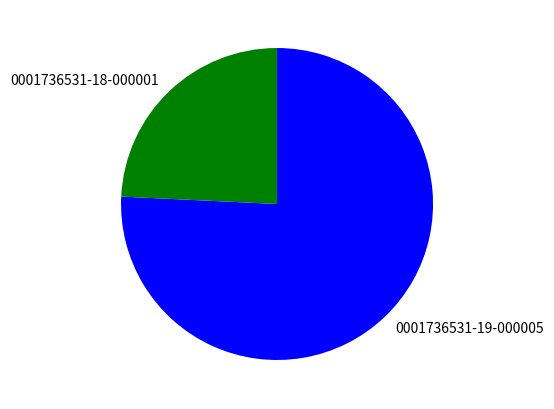

True or false: 0001736531-19-000005 accounts for 81% of the total.

False